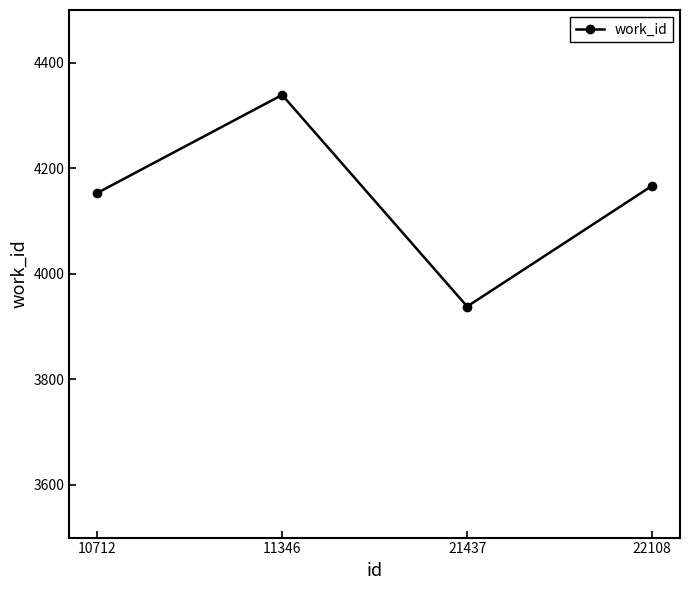

At which label does the data first exceed 4167?

11346